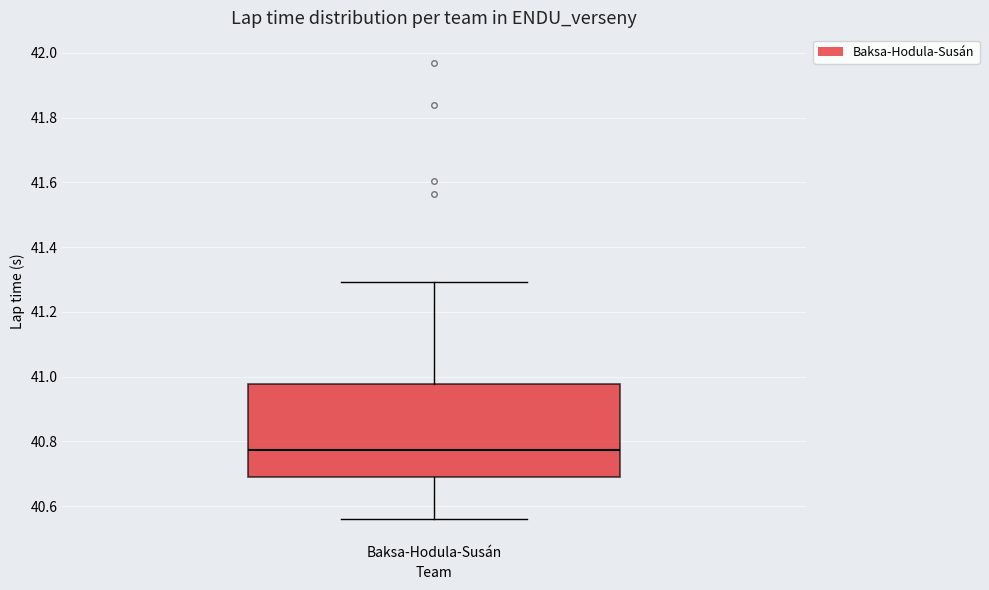

Transcribe this box plot: give where the median line is, the range the box spans, and where the two whiskers end, as read against the y-axis. The values are not printed on the chart, so give them approximately, as read against the axis.

median 40.78, box 40.68 to 40.98, whiskers 40.56 to 41.30